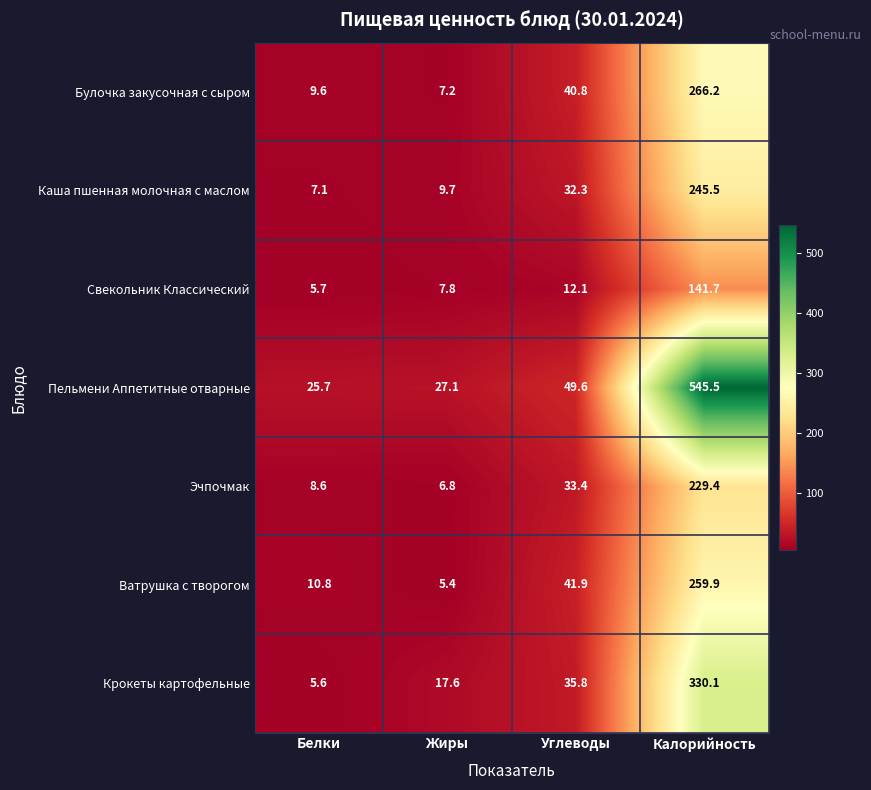

Which category has the highest value in the Свекольник Классический series?

Калорийность